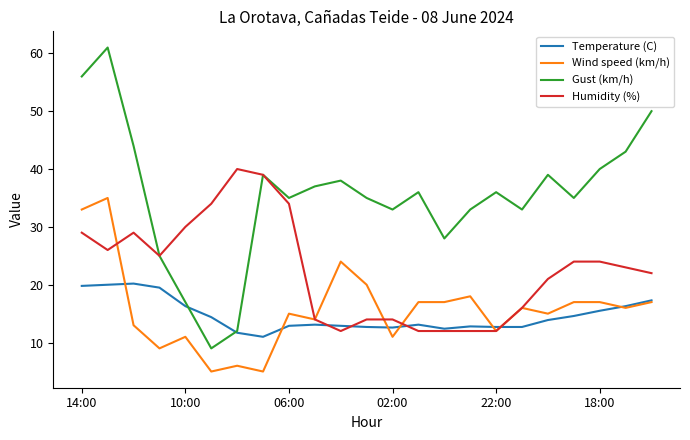

What is the greatest value displayed?

61.0